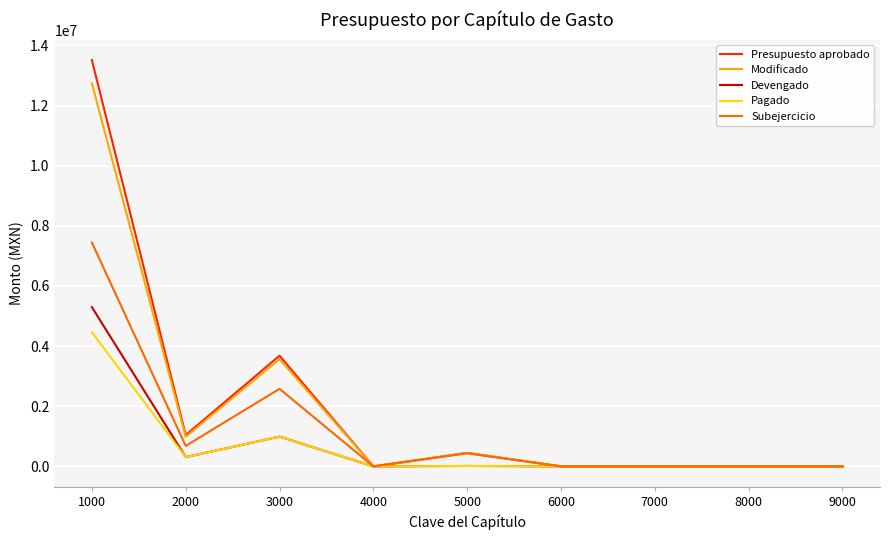

Rank the series by their maximum value, from lowest to highest.

Pagado, Devengado, Subejercicio, Modificado, Presupuesto aprobado